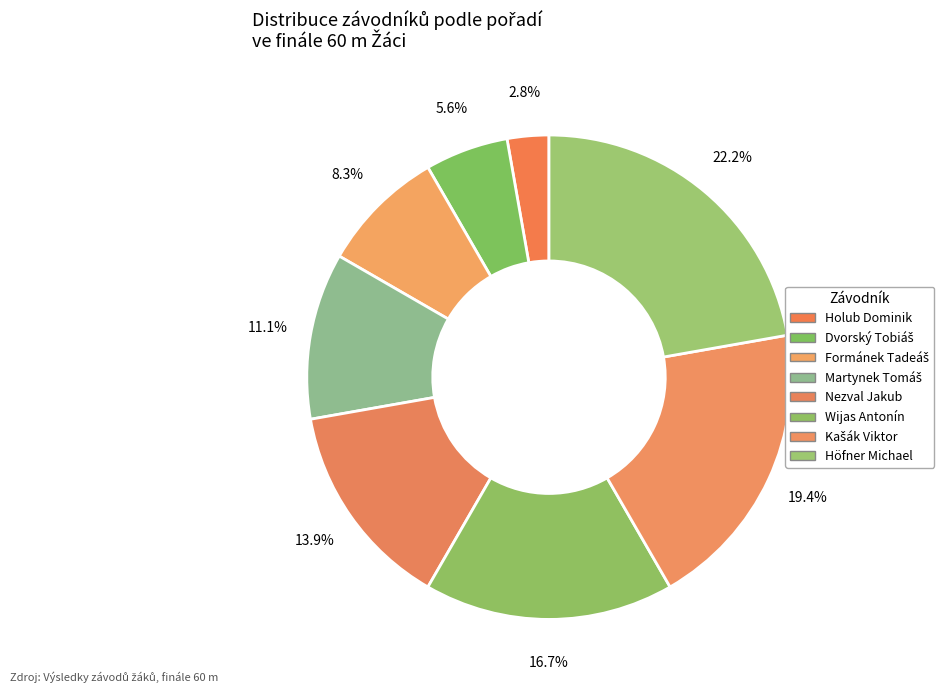

Count the number of slices in the pie.

8